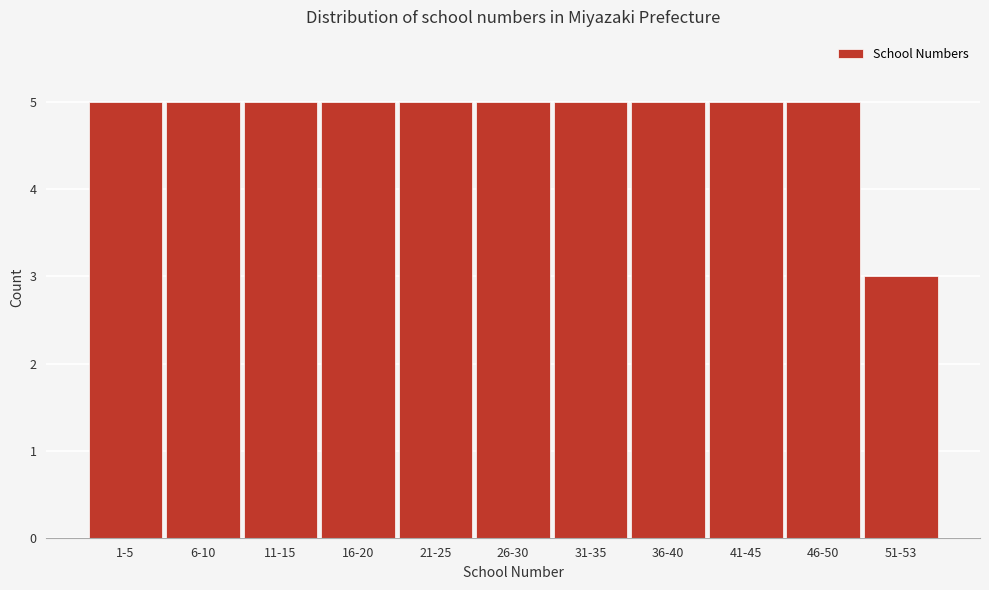

Reading right to left, transcribe all the data shown in this chart.

51-53=3	46-50=5	41-45=5	36-40=5	31-35=5	26-30=5	21-25=5	16-20=5	11-15=5	6-10=5	1-5=5